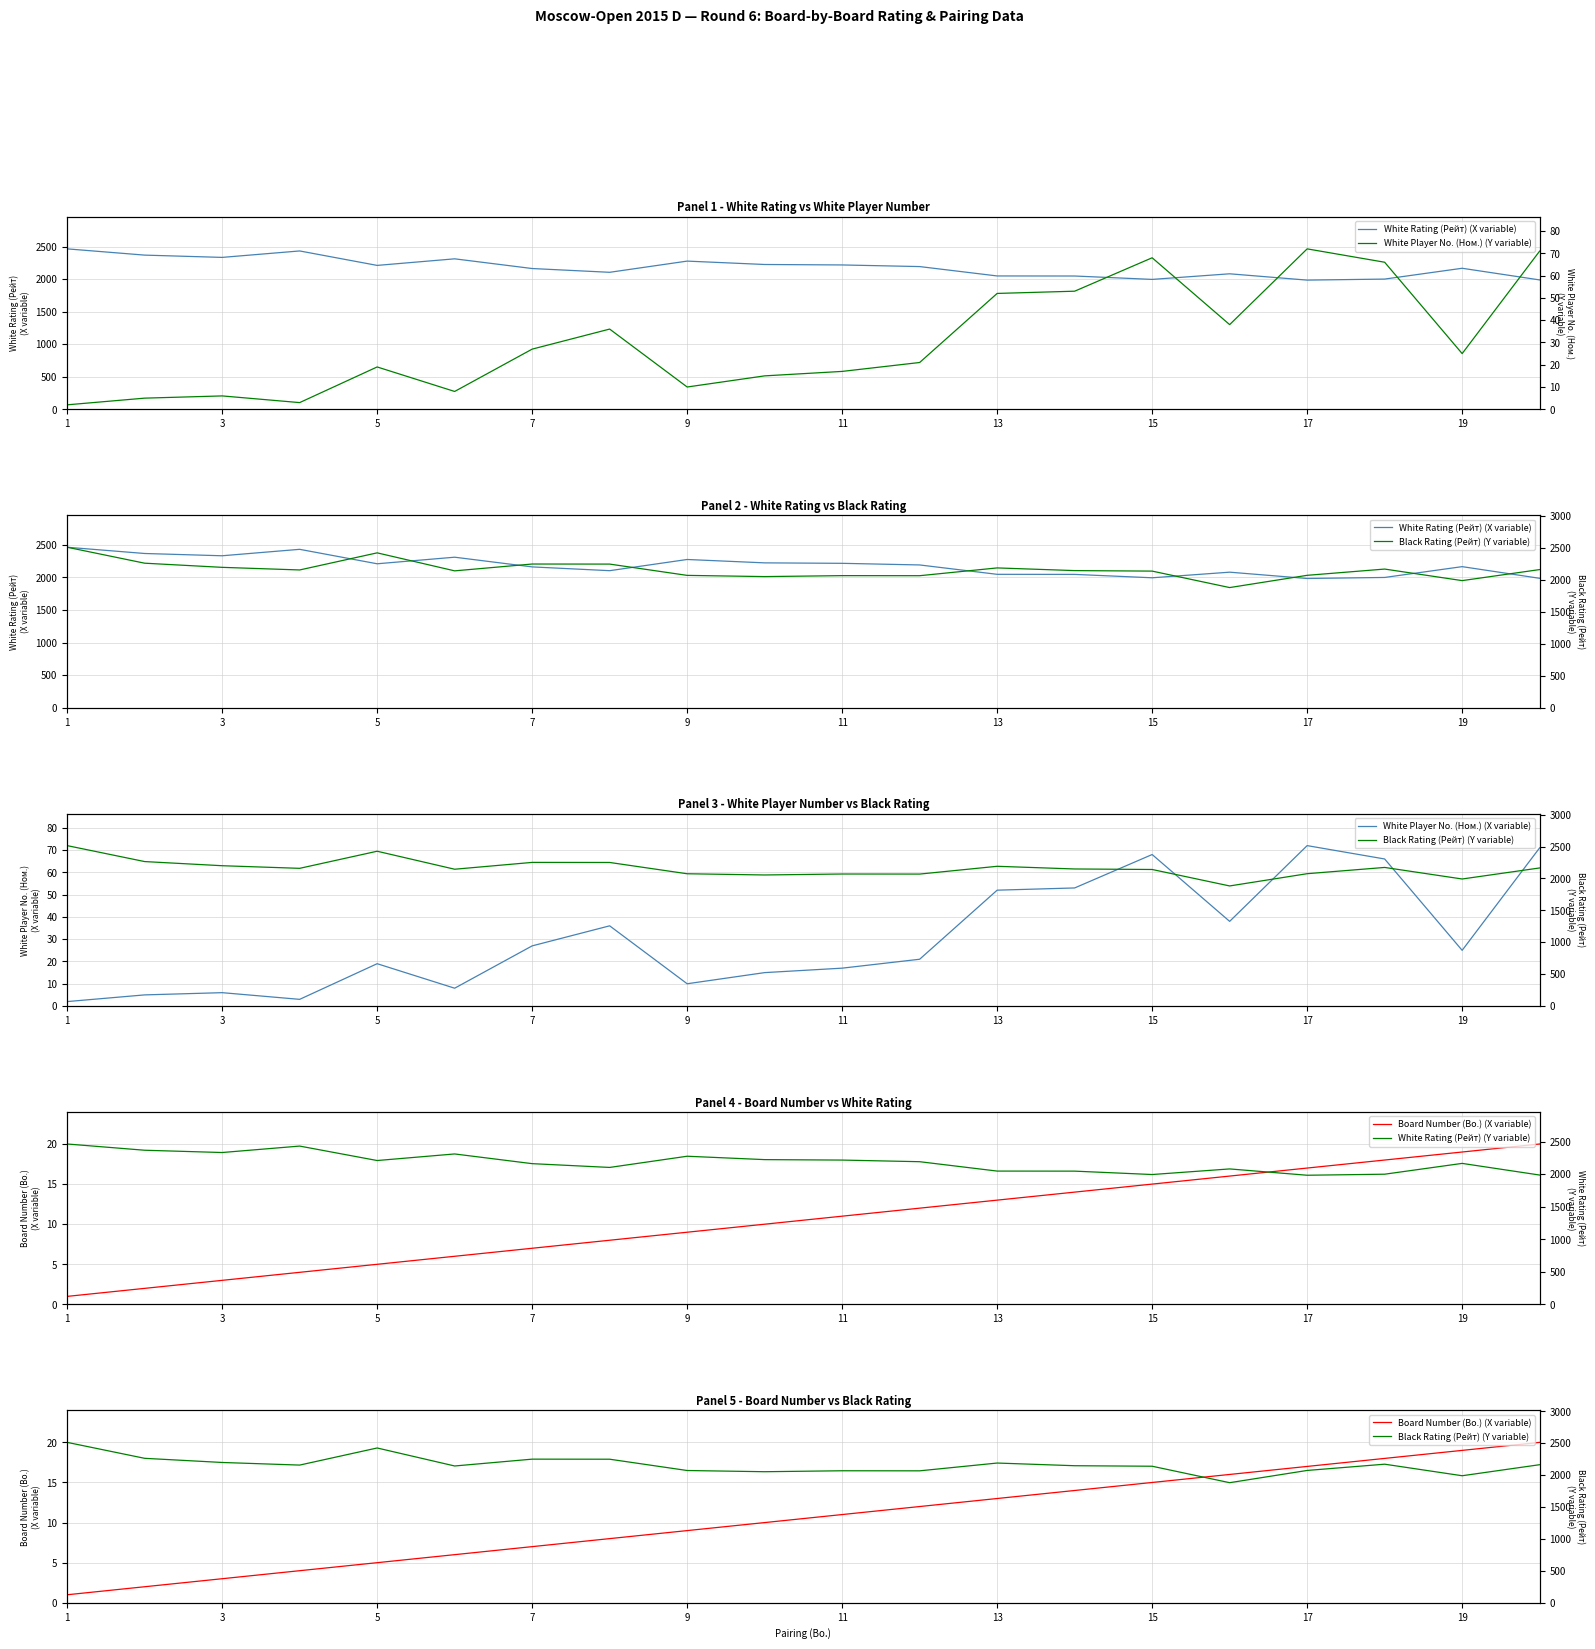

True or false: White Player No. (Ном.) (Y variable) and Black Rating (Рейт) (Y variable) cross at least once.

False